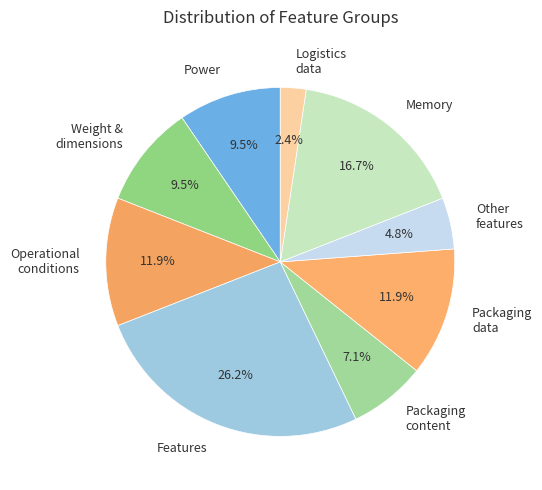

Is there a majority slice in this chart?

No